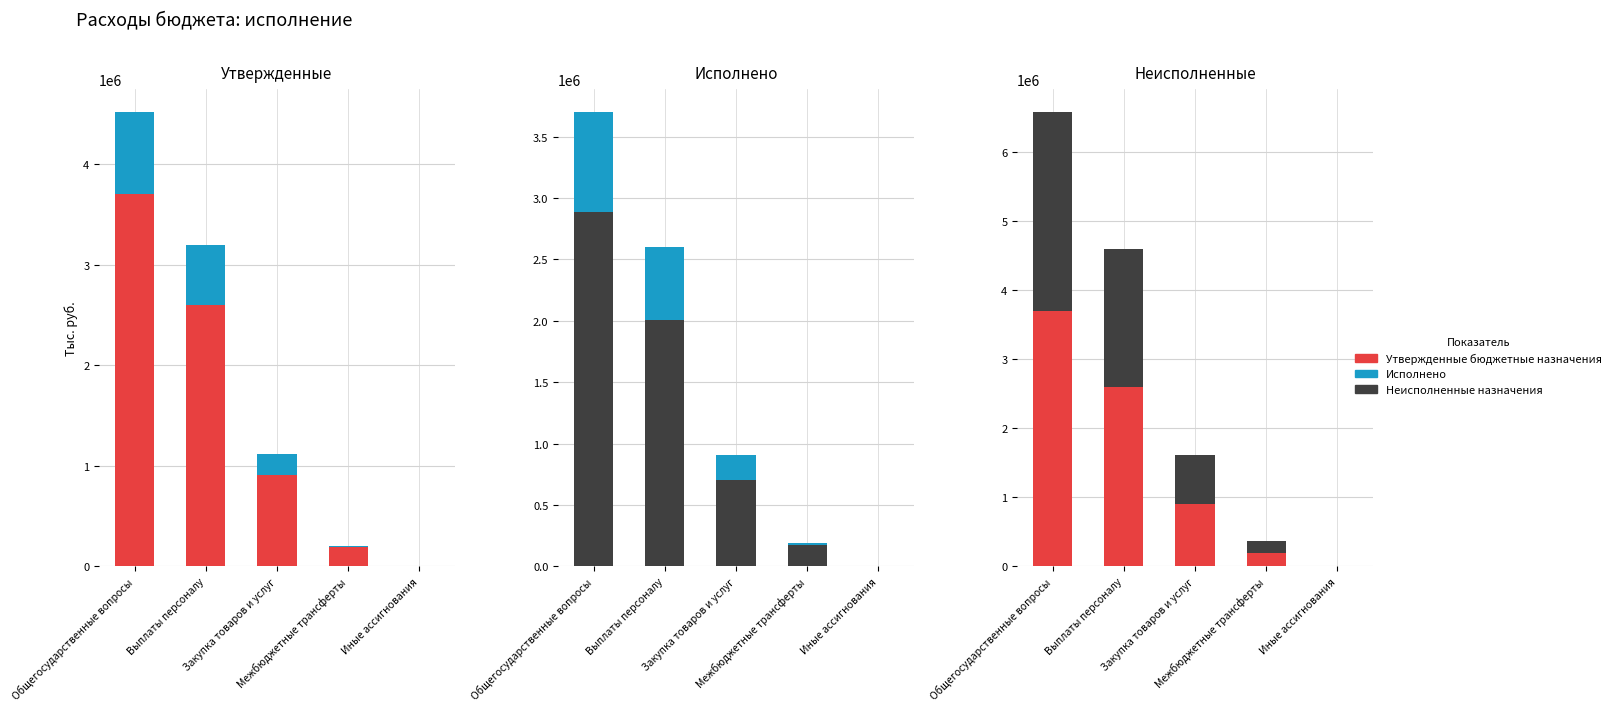

What is the label of the 5th bar from the right?

Общегосударственные вопросы